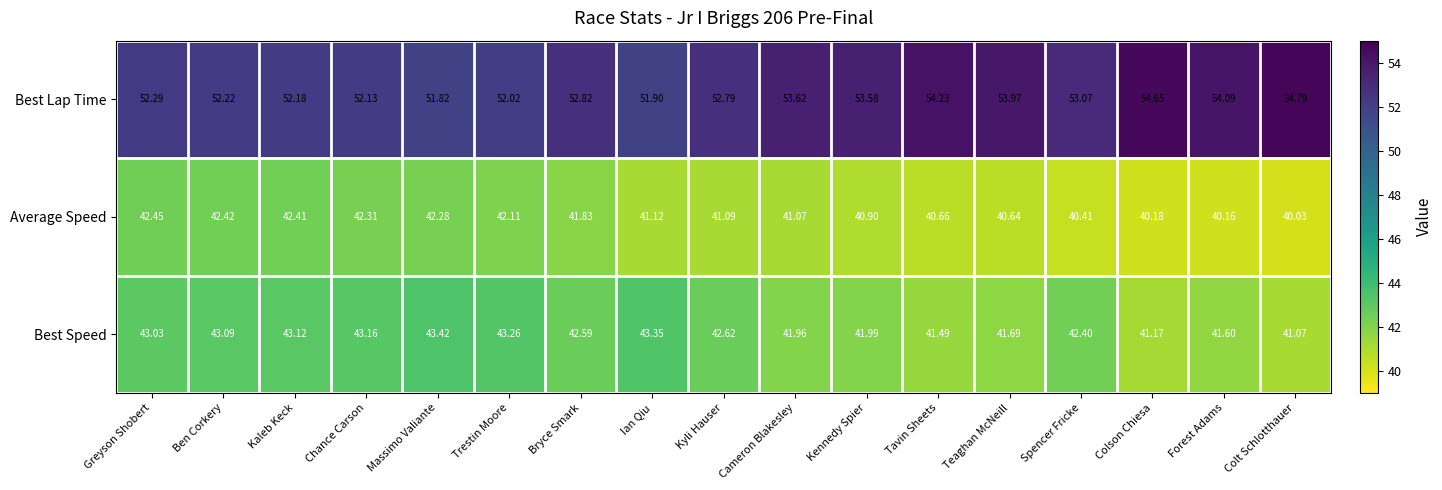

Where is Best Lap Time nearest to the value 53?

Spencer Fricke